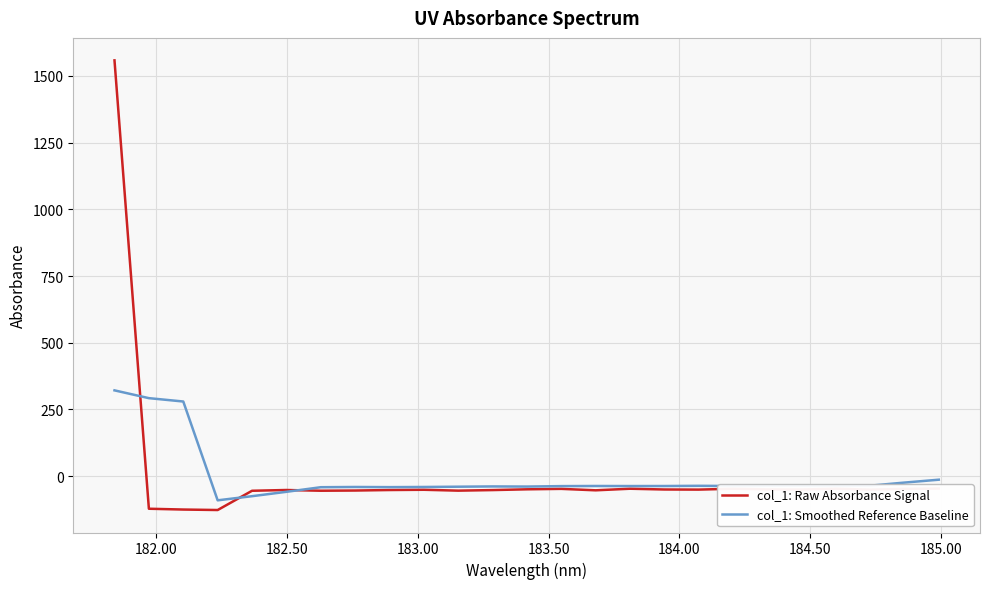

List the series in order of their peak value, highest first.

col_1: Raw Absorbance Signal, col_1: Smoothed Reference Baseline